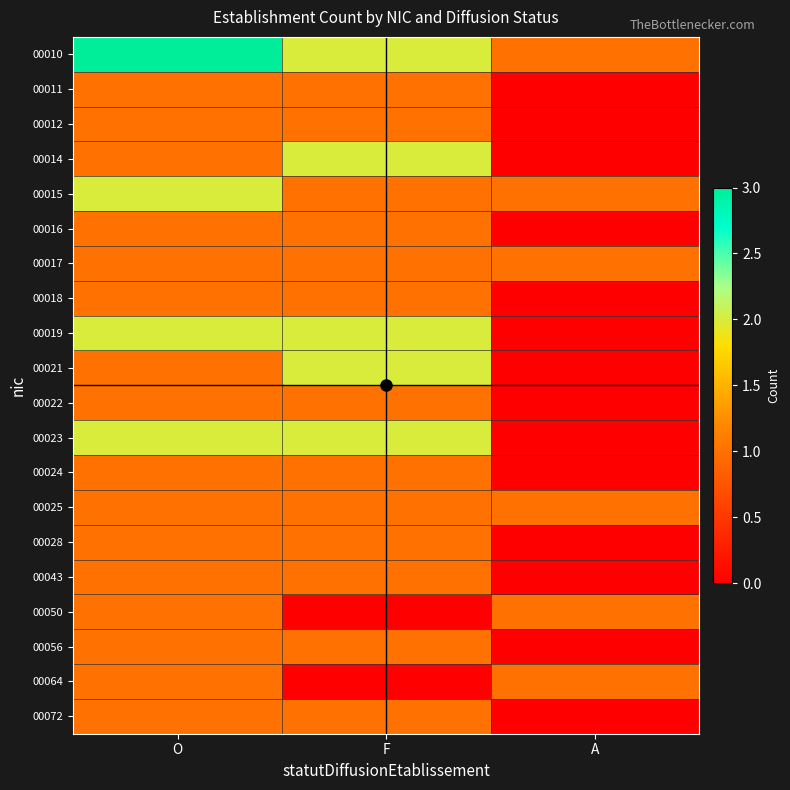

Reading left to right, transcribe all the data shown in this chart.

00010: O=3	F=2	A=1
00011: O=1	F=1	A=0
00012: O=1	F=1	A=0
00014: O=1	F=2	A=0
00015: O=2	F=1	A=1
00016: O=1	F=1	A=0
00017: O=1	F=1	A=1
00018: O=1	F=1	A=0
00019: O=2	F=2	A=0
00021: O=1	F=2	A=0
00022: O=1	F=1	A=0
00023: O=2	F=2	A=0
00024: O=1	F=1	A=0
00025: O=1	F=1	A=1
00028: O=1	F=1	A=0
00043: O=1	F=1	A=0
00050: O=1	F=0	A=1
00056: O=1	F=1	A=0
00064: O=1	F=0	A=1
00072: O=1	F=1	A=0